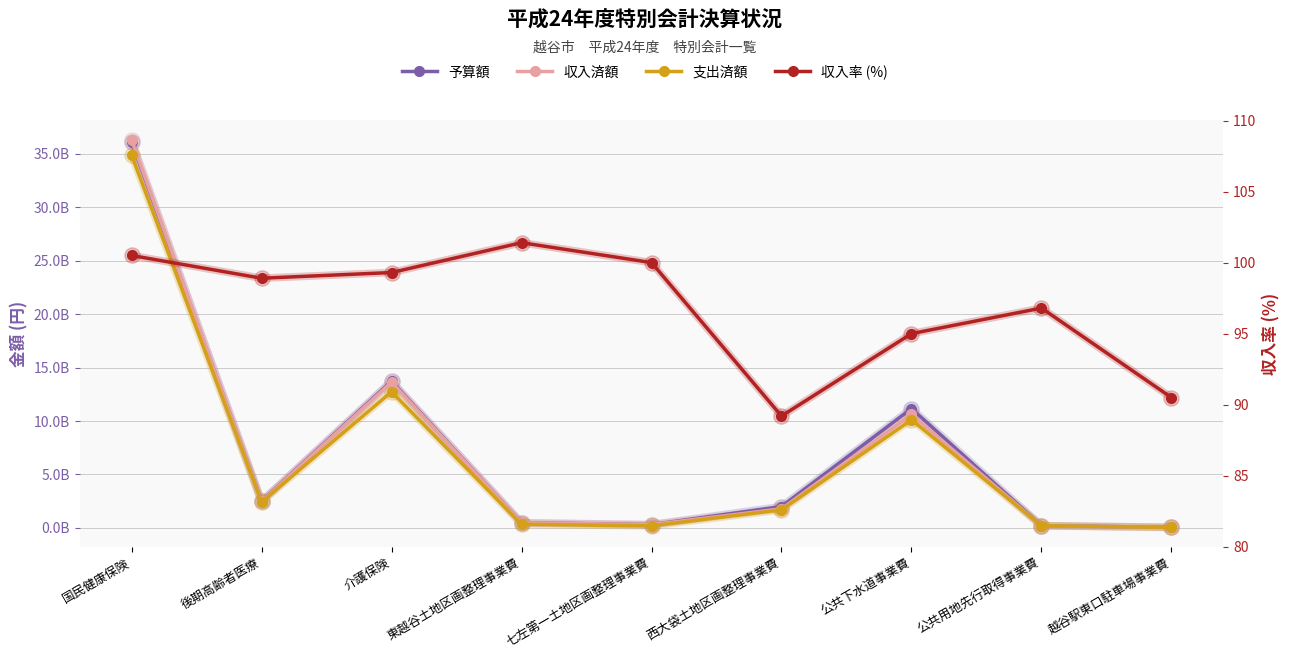

How many data points in 支出済額 are above 1689126041?

4